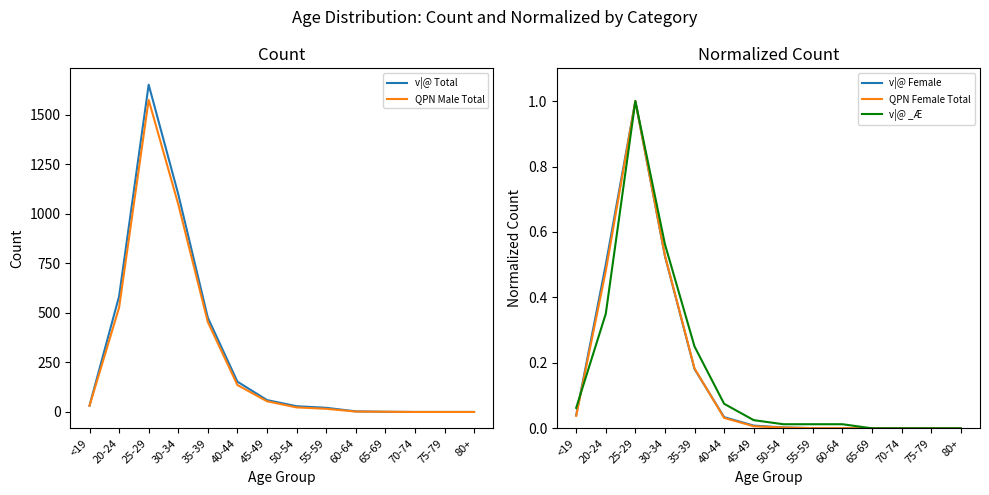

Count the number of data series in this chart.

5